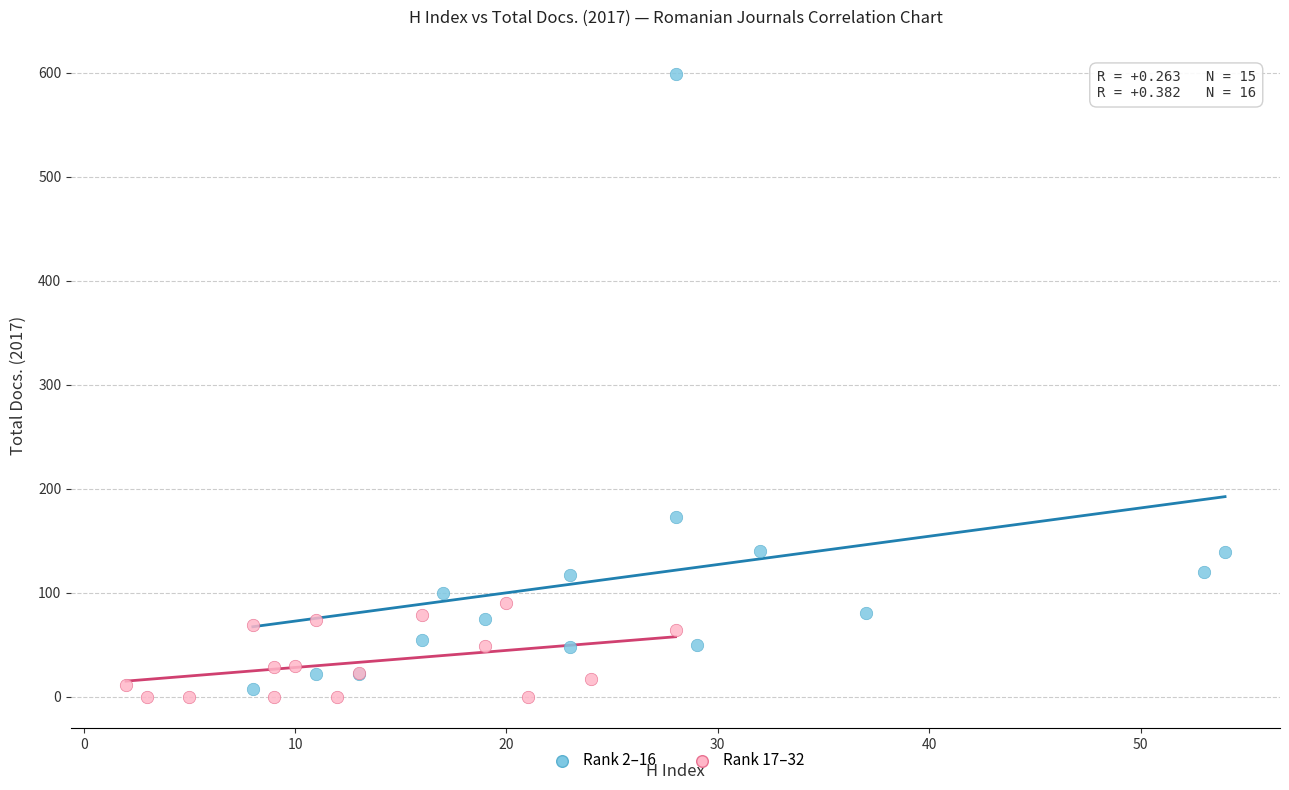

Which series contains the highest Y value?

Rank 2–16